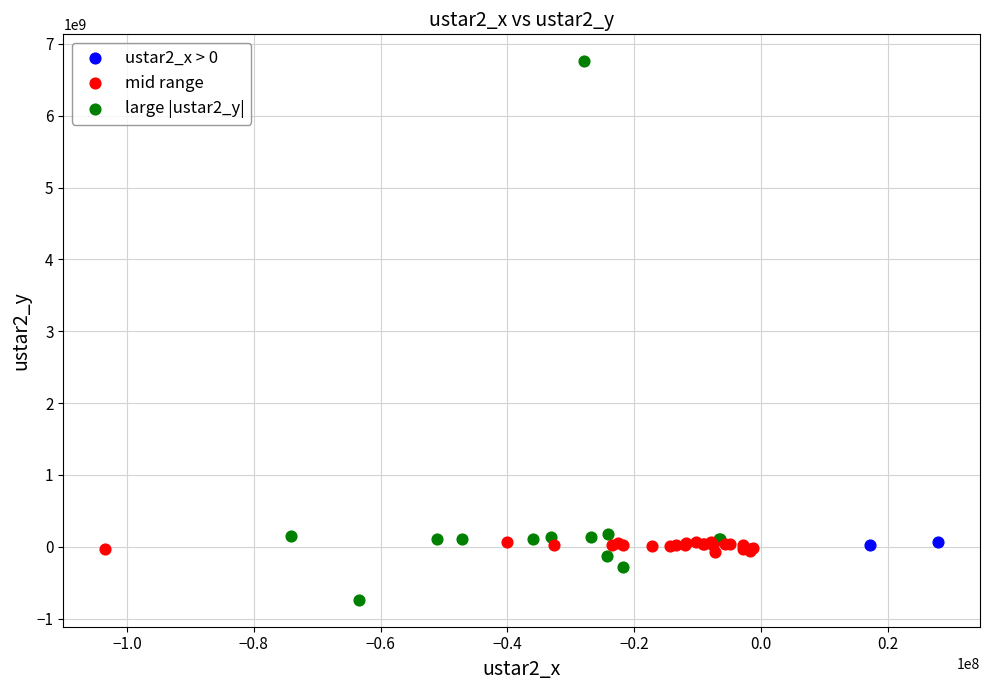

What are all the series names shown in the legend?

ustar2_x > 0, mid range, large |ustar2_y|